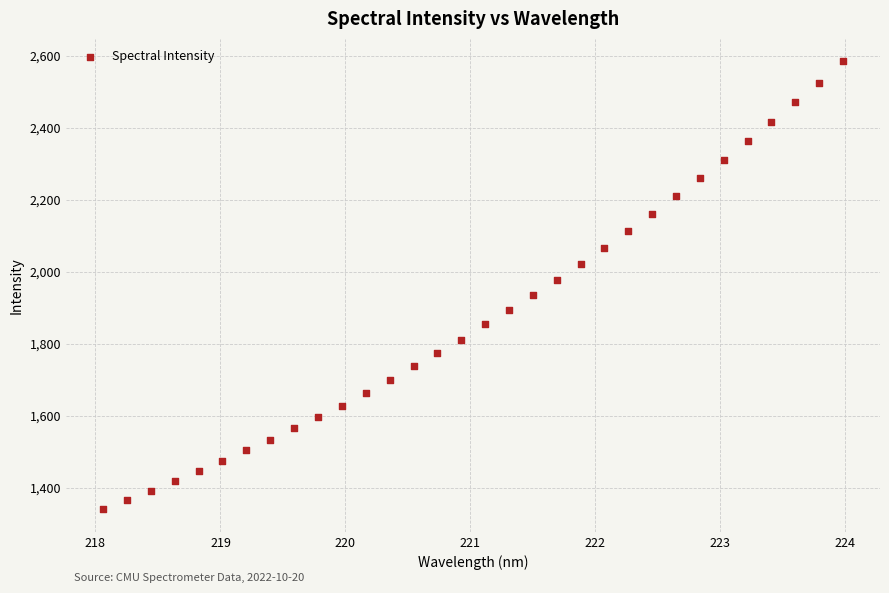

What is the range of X values (max minus min)?

5.9